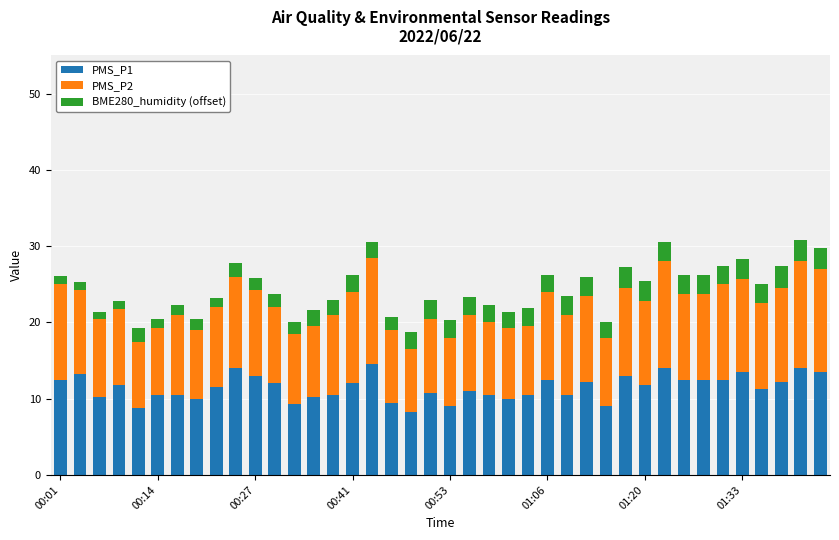

What is the maximum value for PMS_P1?

14.5